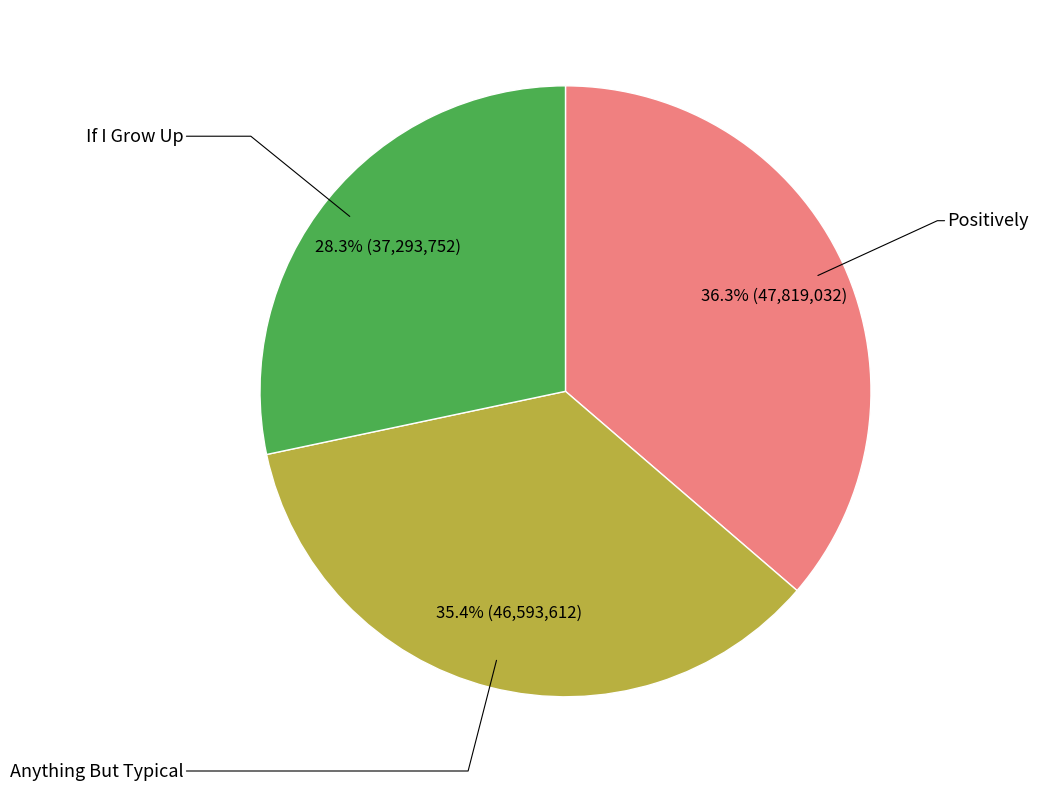

Is there a majority slice in this chart?

No